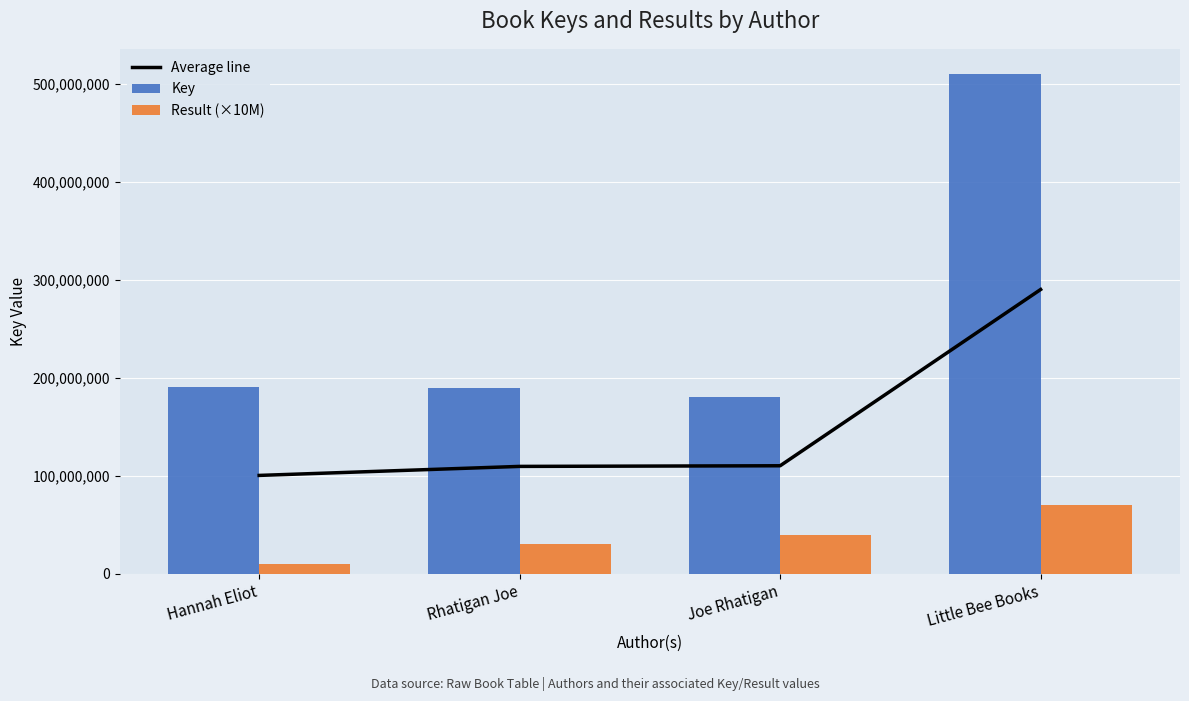

The value of Average line at Joe Rhatigan is 110237738.0. True or false?

True